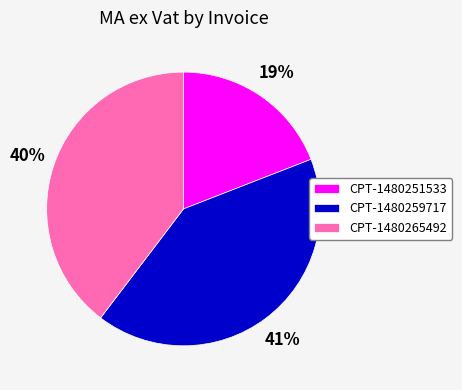

Count the number of slices in the pie.

3